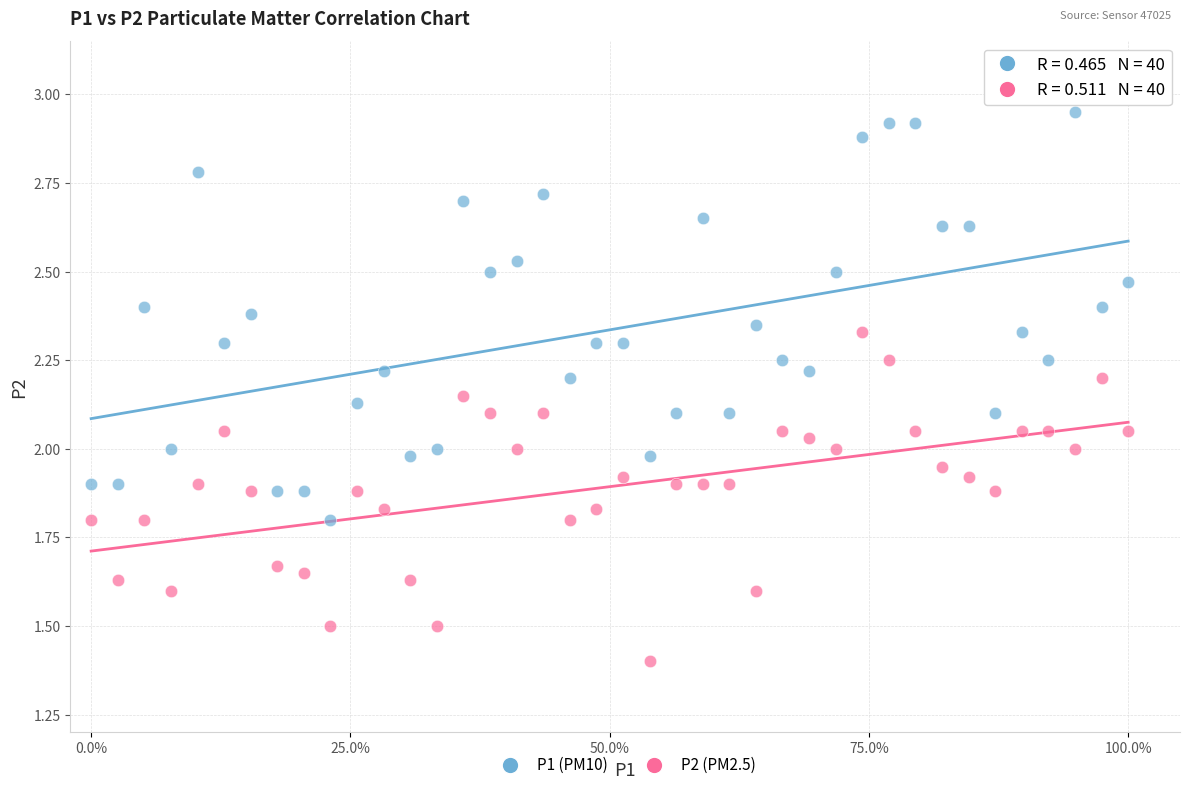

Across all data points, what is the range of X values (max minus min)?

1.0